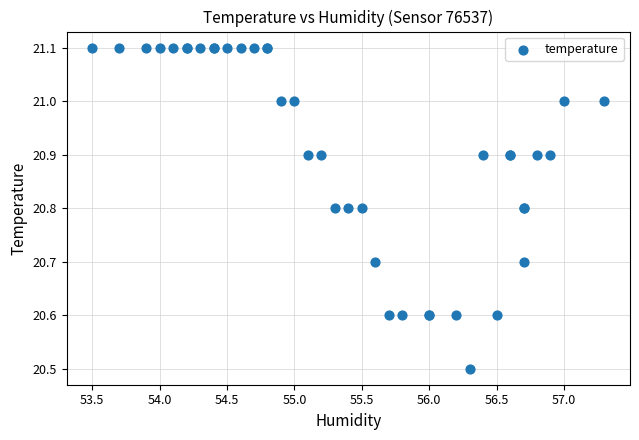

What Y value in the scatter plot is closest to 20?

20.5